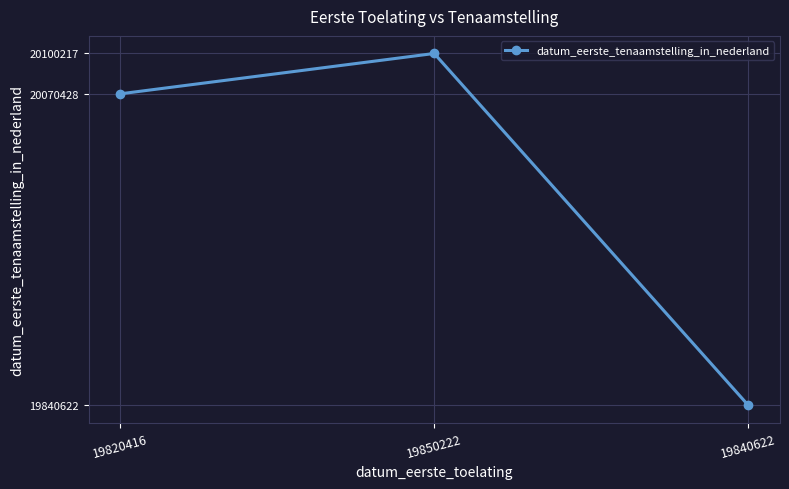

What is the sum of all values?

60011267